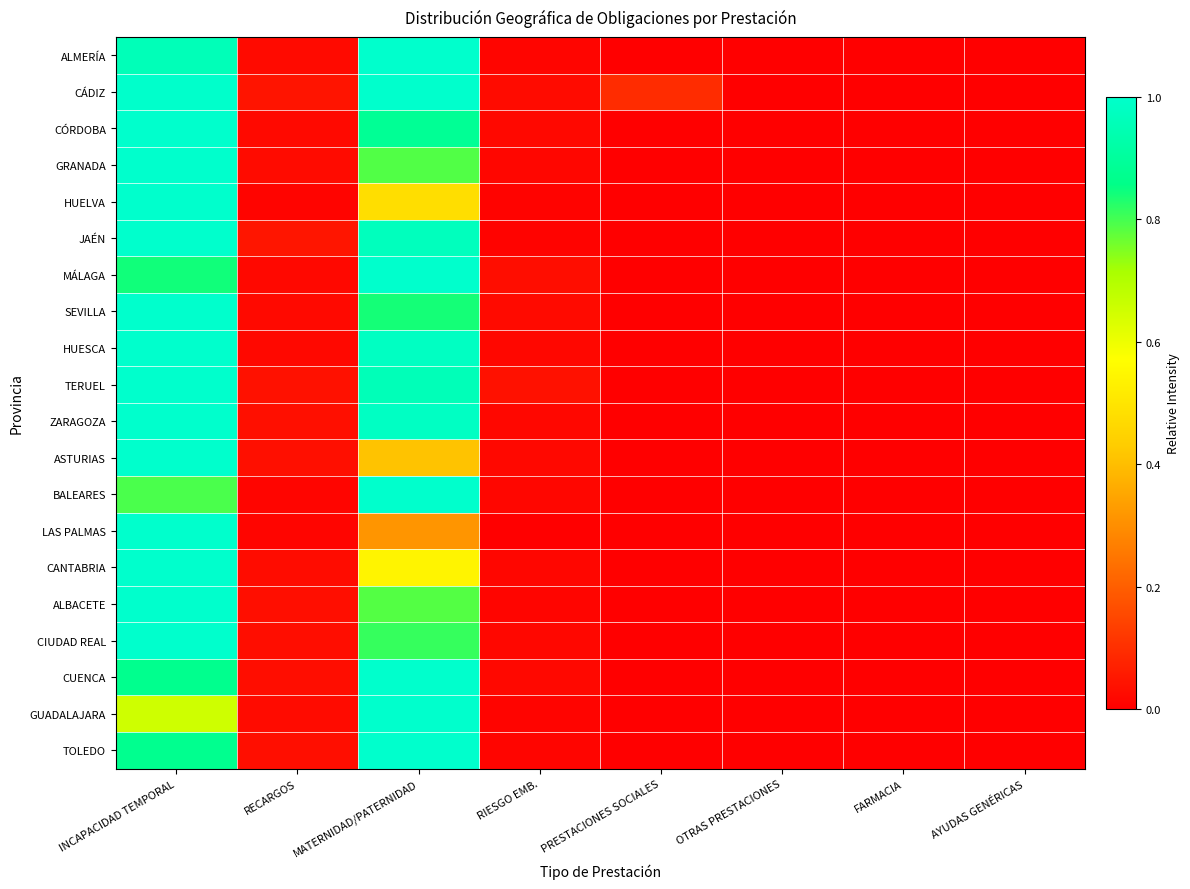

Rank the series by their maximum value, from lowest to highest.

TERUEL, CUENCA, GUADALAJARA, HUESCA, ALBACETE, ALMERÍA, CÁDIZ, CÓRDOBA, GRANADA, HUELVA, JAÉN, MÁLAGA, SEVILLA, ZARAGOZA, ASTURIAS, BALEARES, LAS PALMAS, CANTABRIA, CIUDAD REAL, TOLEDO